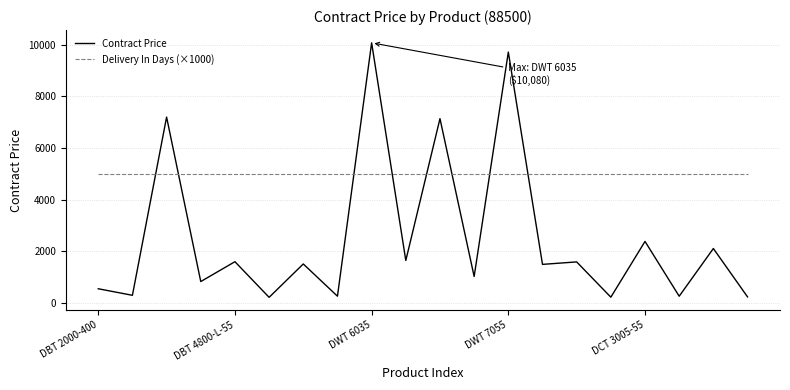

How many distinct data groups are displayed?

2